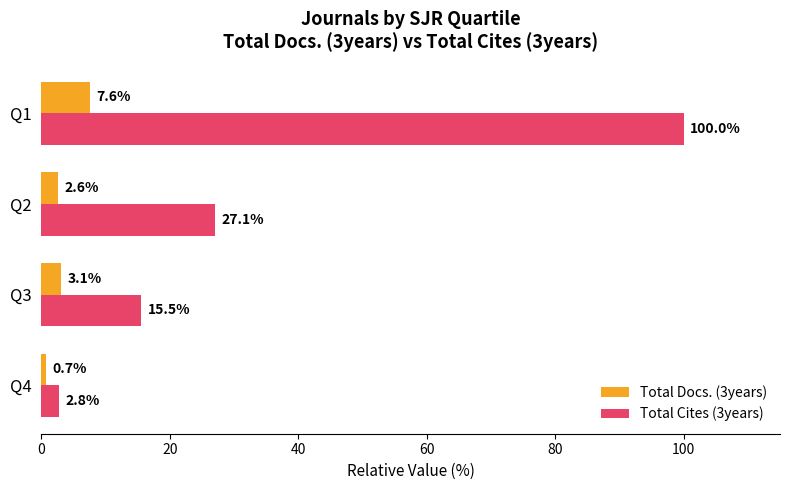

List the series in order of their peak value, lowest first.

Total Docs. (3years), Total Cites (3years)